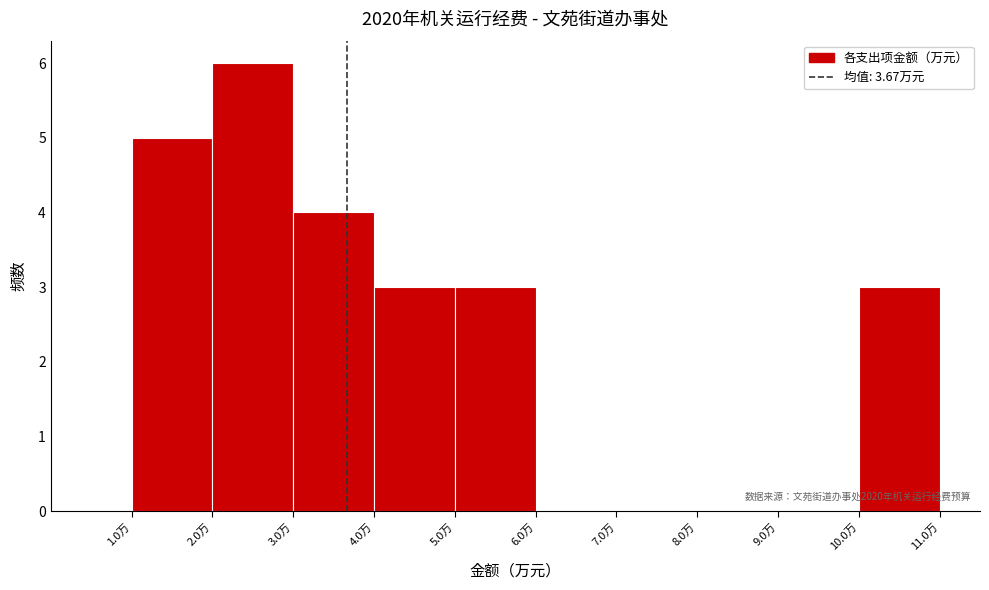

Over which range of the x-axis is the bar tallest?

2 to 3